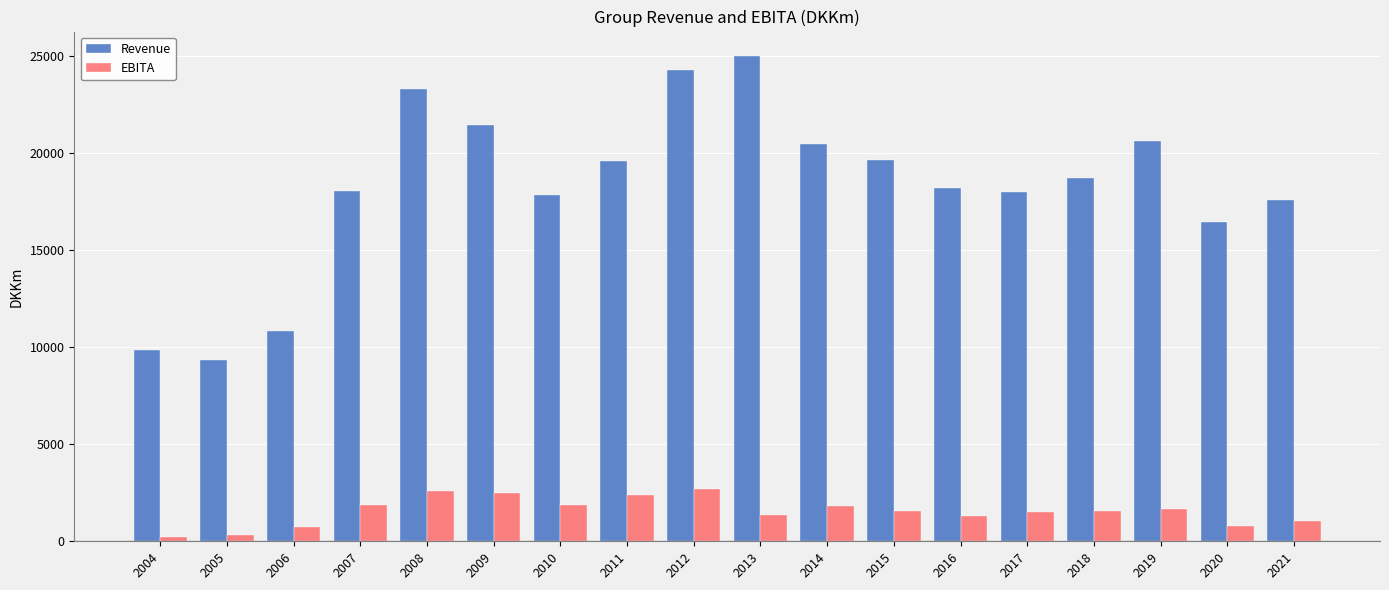

True or false: Revenue has a value of 14854 at 2006.

False